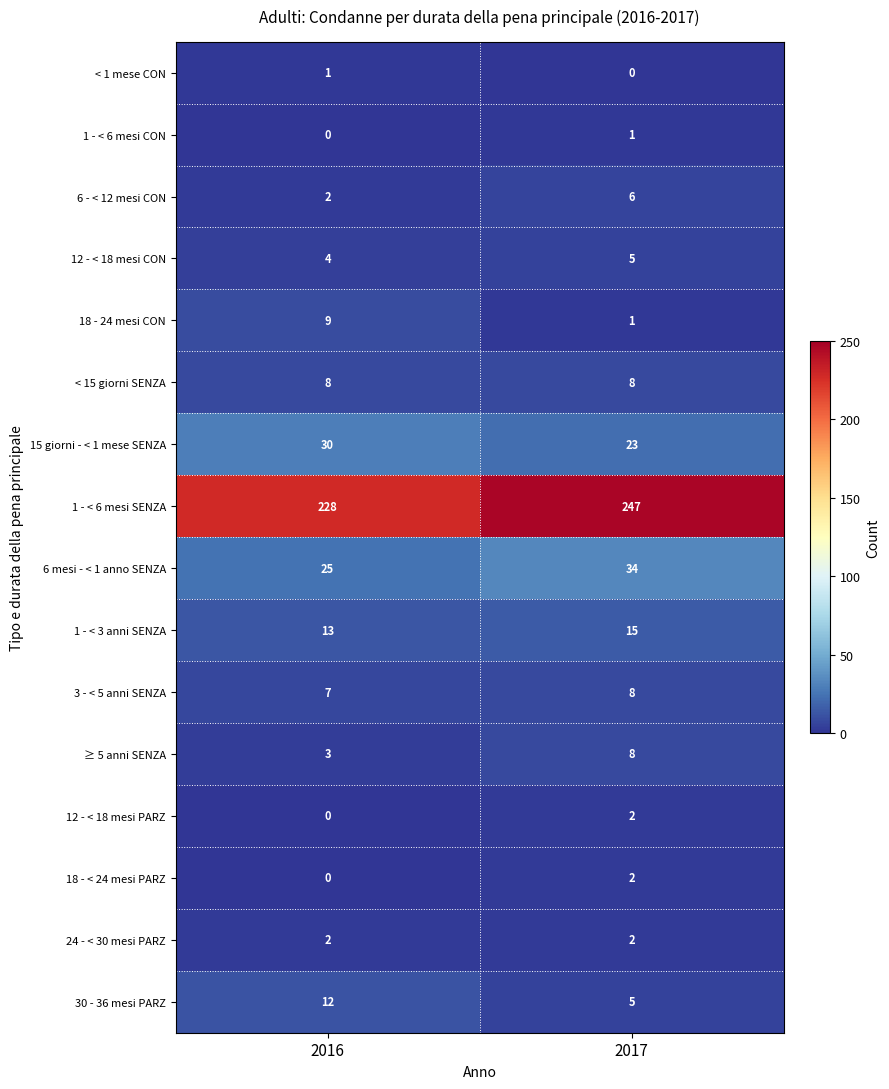

The 12 - < 18 mesi CON series shows 5 at 2017. True or false?

True